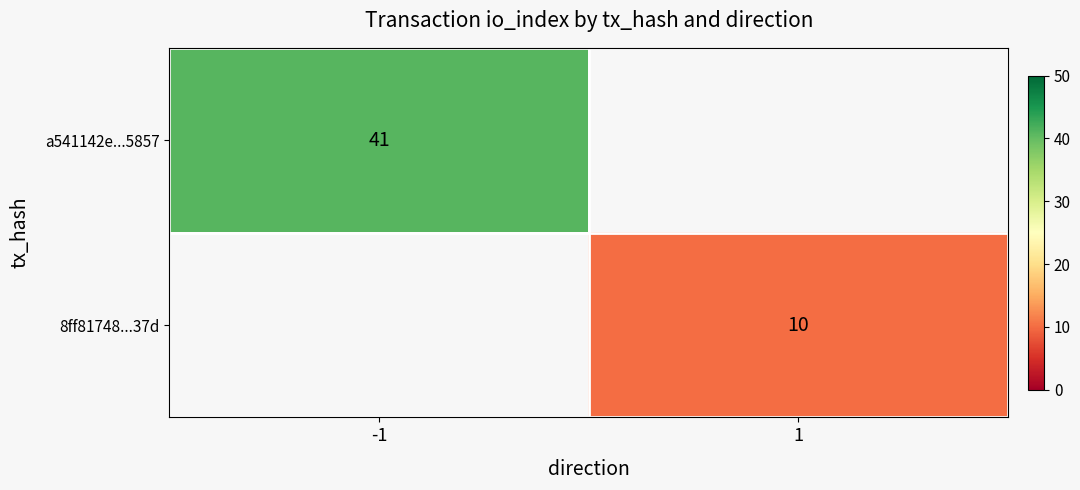

Is it true that 8ff81748...37d equals 10 at 1?

True